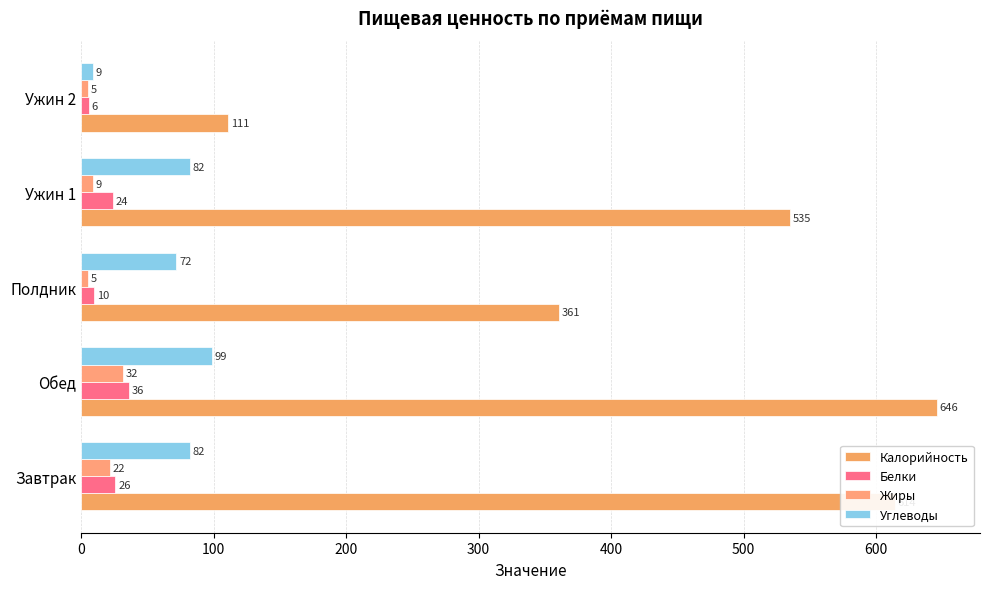

What are all the series names shown in the legend?

Калорийность, Белки, Жиры, Углеводы